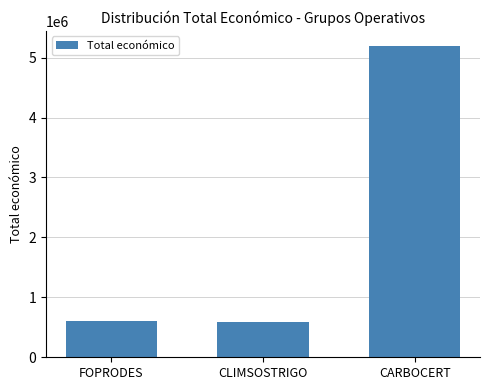

True or false: the data shows 5187255 at CARBOCERT.

True